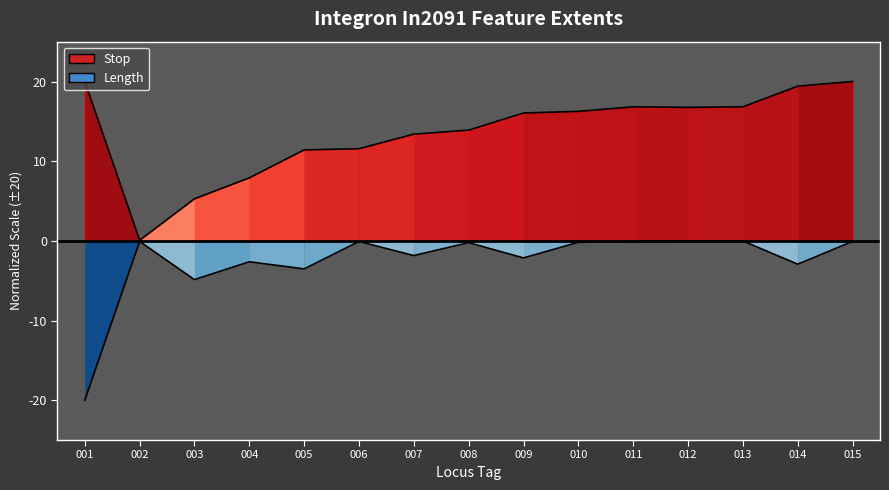

Rank the series by their maximum value, from lowest to highest.

Length (neg), Stop